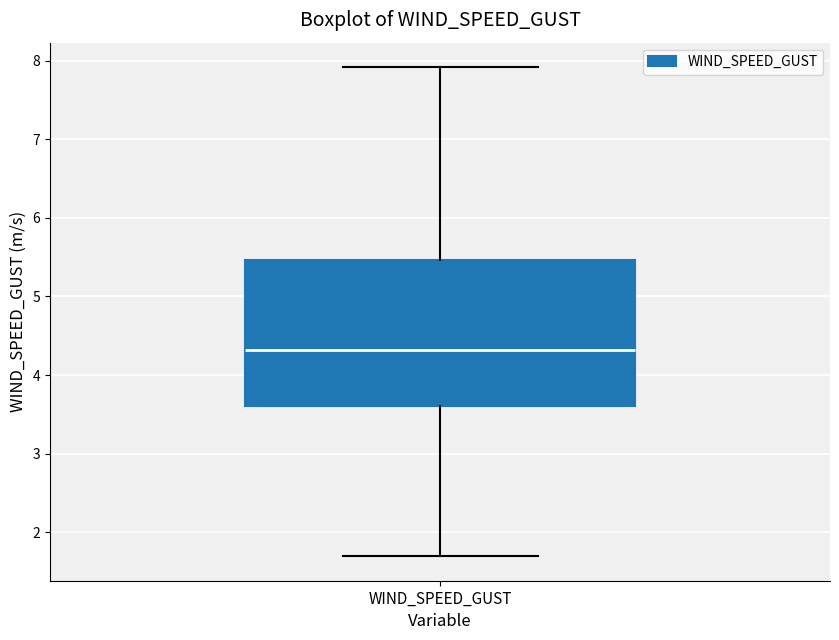

Where does the median line of the box for WIND_SPEED_GUST sit on the y-axis? The values are not printed on the chart, so give them approximately, as read against the axis.

4.3